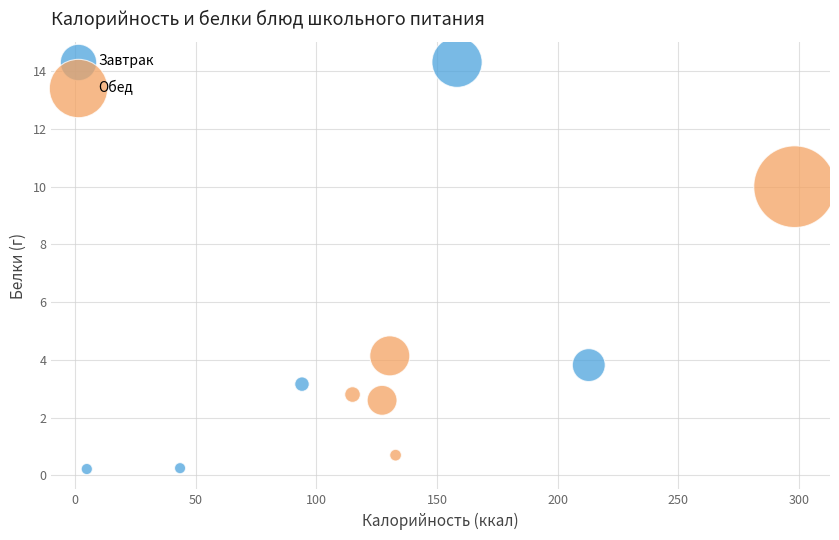

Which series has the widest spread of Y values?

Завтрак